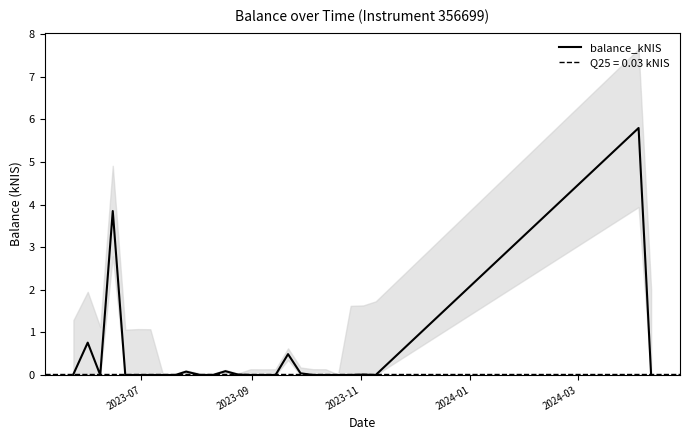

What is the value of the 18th point from the left?

0.5